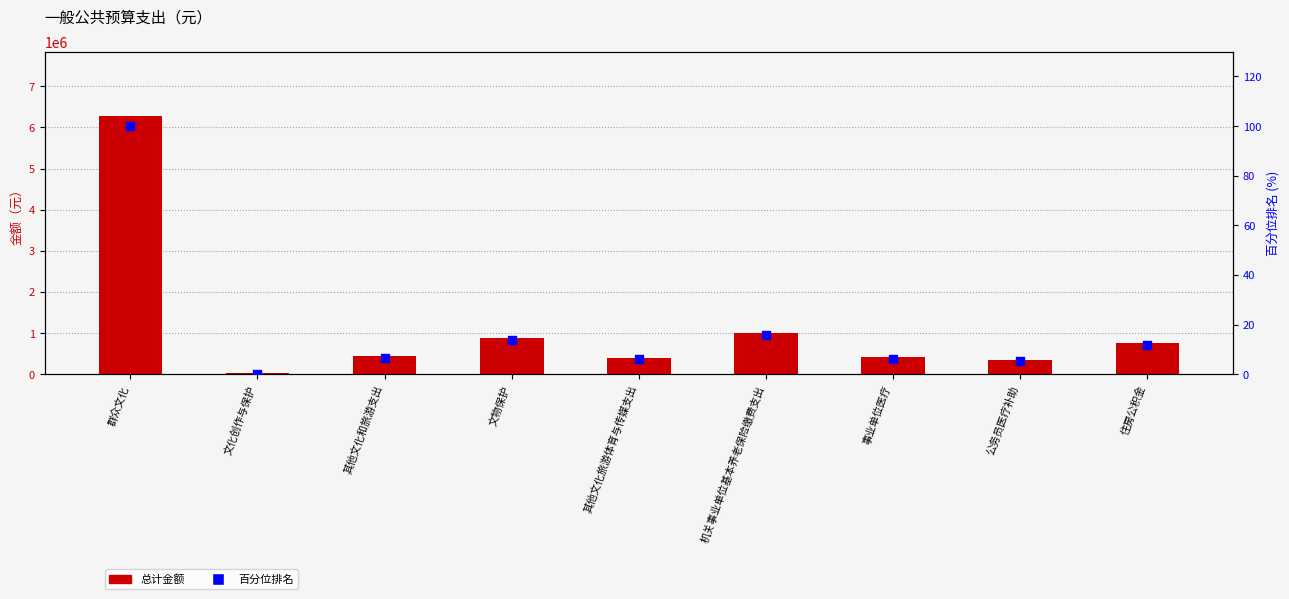

What is the total value across all series at 住房公积金?

761967.4